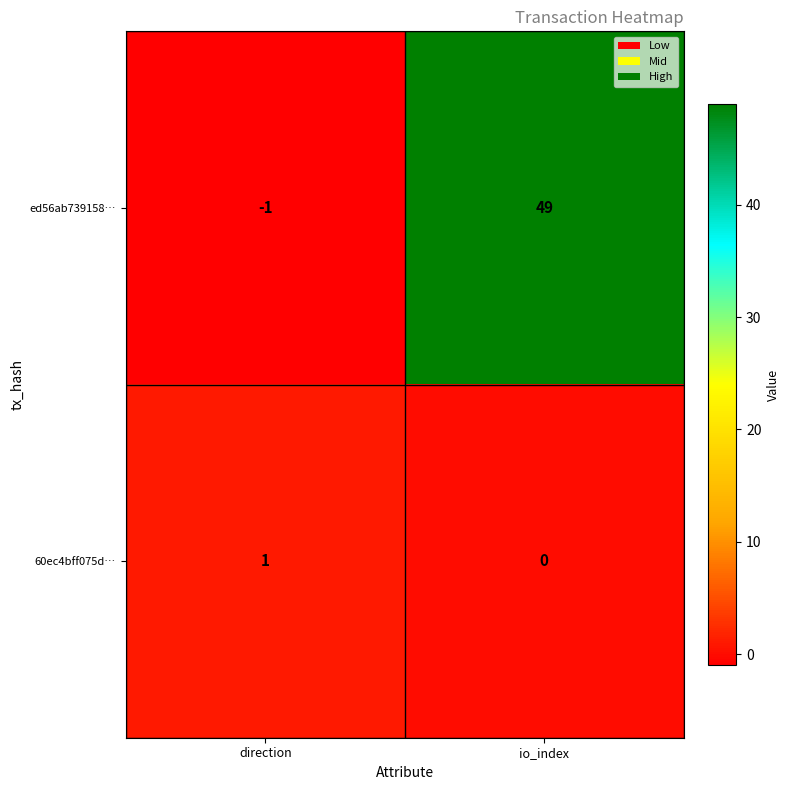

Count the number of categories in the chart.

2